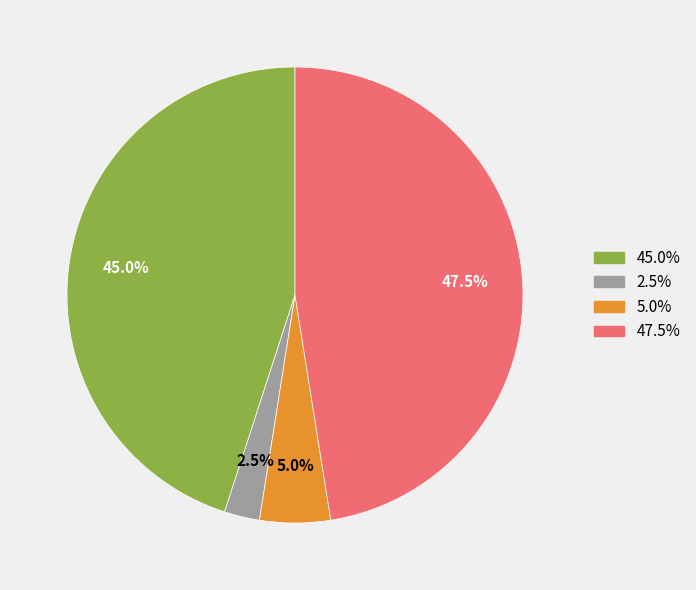

Is there any slice that represents more than half of the pie?

No